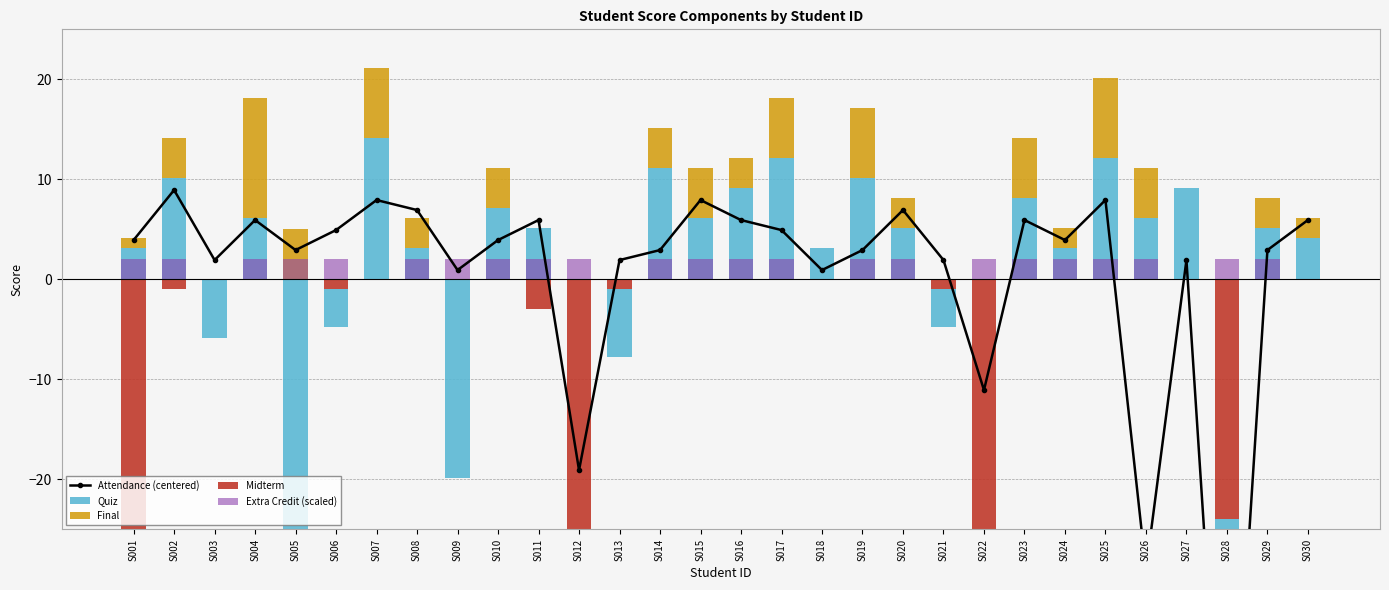

At which category does the chart reach its minimum across all series?

S028